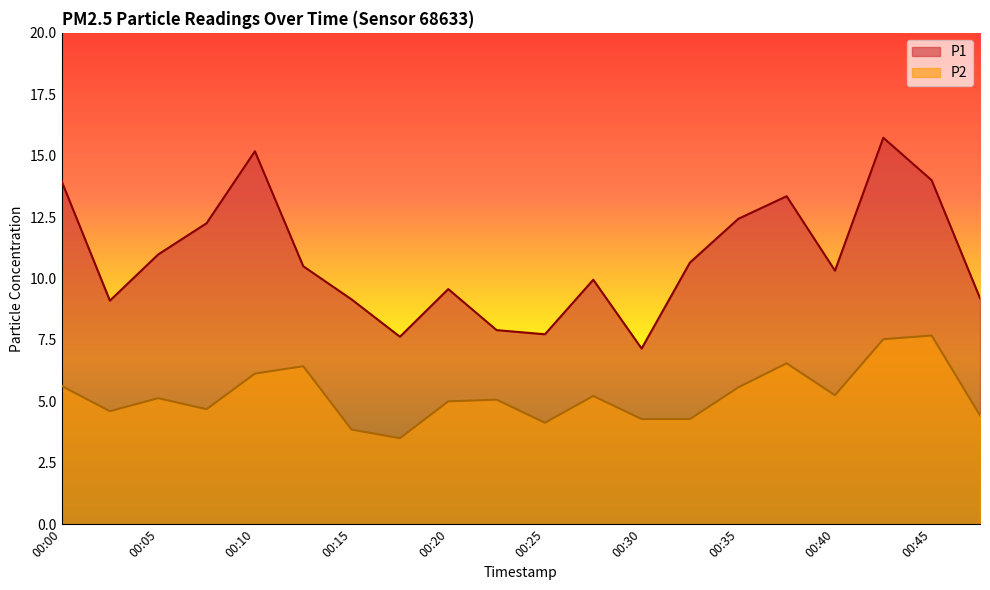

Which series has the largest total across all categories?

P1